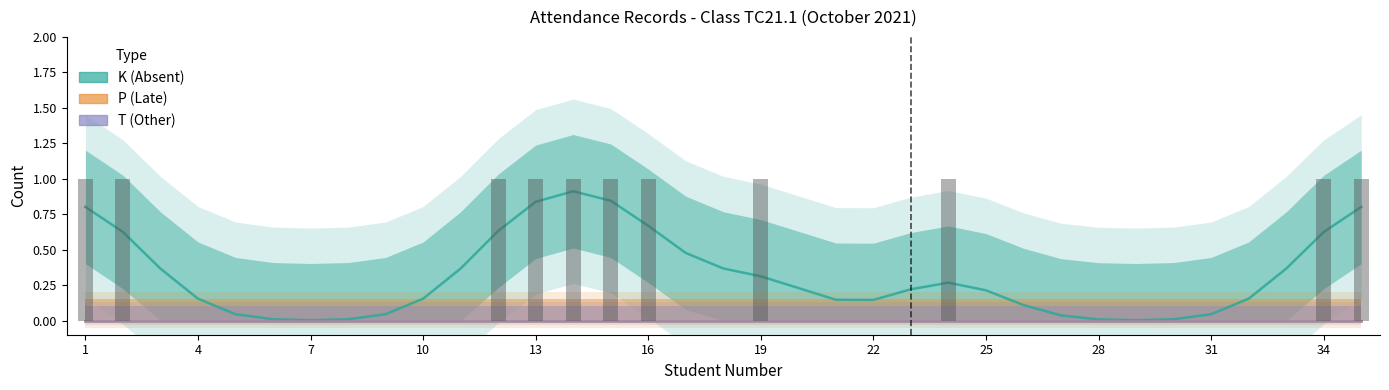

At 29, list the series in order from smallest to largest.

K (Absent), P (Late), T (Other)